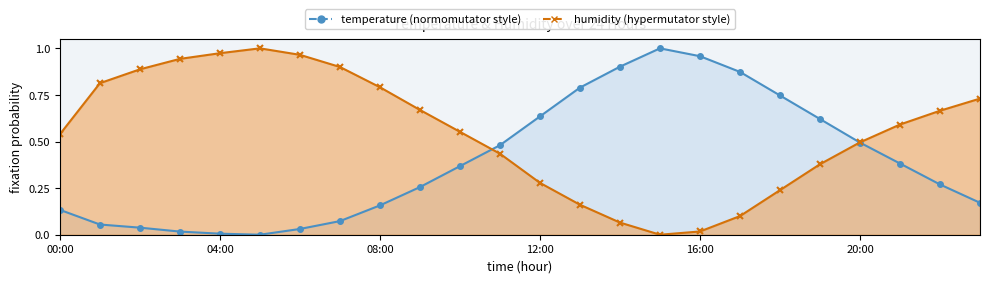

At which category does the chart reach its minimum across all series?

05:00